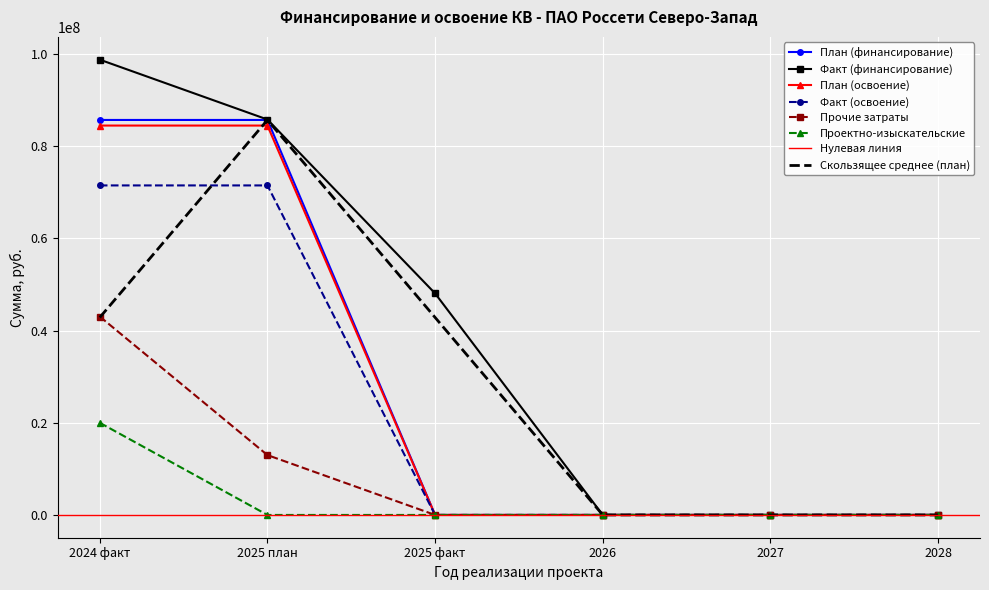

Count the Прочие затраты values in the range 0 to 12984998.

5